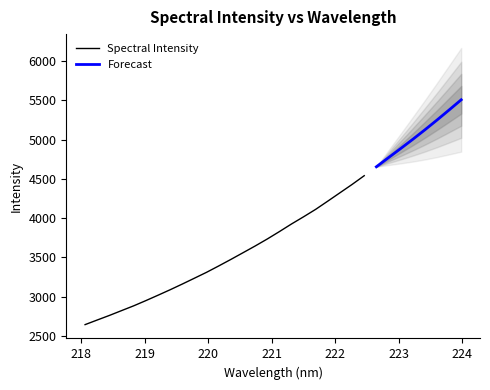

Rank the categories by value from lowest to highest.

218.0596, 218.2508, 218.442, 218.6332, 218.8244, 219.0156, 219.2067, 219.3979, 219.589, 219.7801, 219.9712, 220.1623, 220.3533, 220.5444, 220.7354, 220.9264, 221.1174, 221.3083, 221.4993, 221.6902, 221.8812, 222.0721, 222.263, 222.4538, 222.6447, 222.8355, 223.0264, 223.2172, 223.408, 223.5987, 223.7895, 223.9802